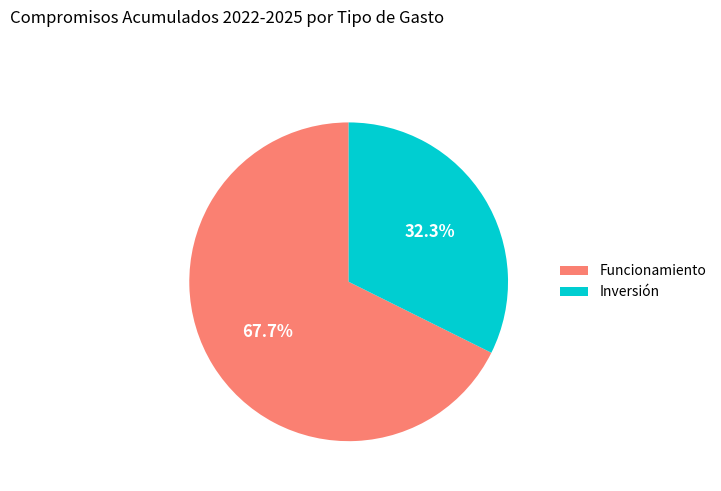

To the nearest percent, what portion does Funcionamiento represent?

68%